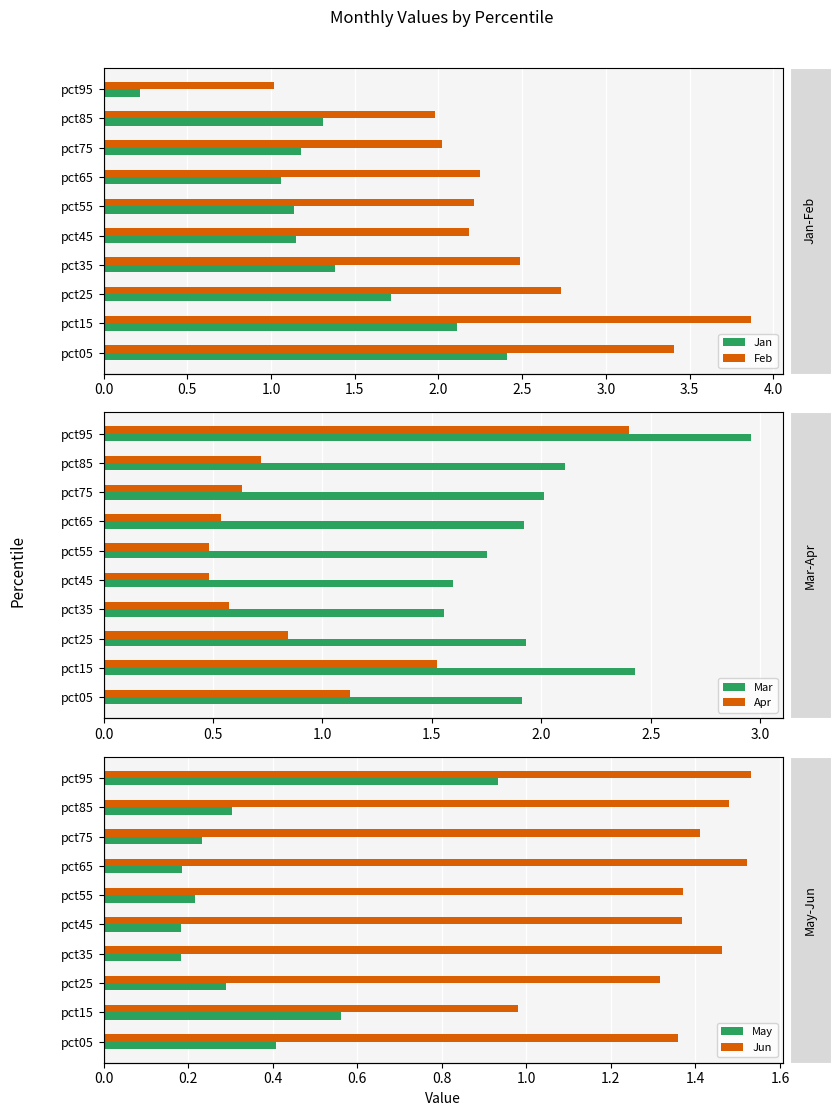

Which series has the largest total across all categories?

Feb